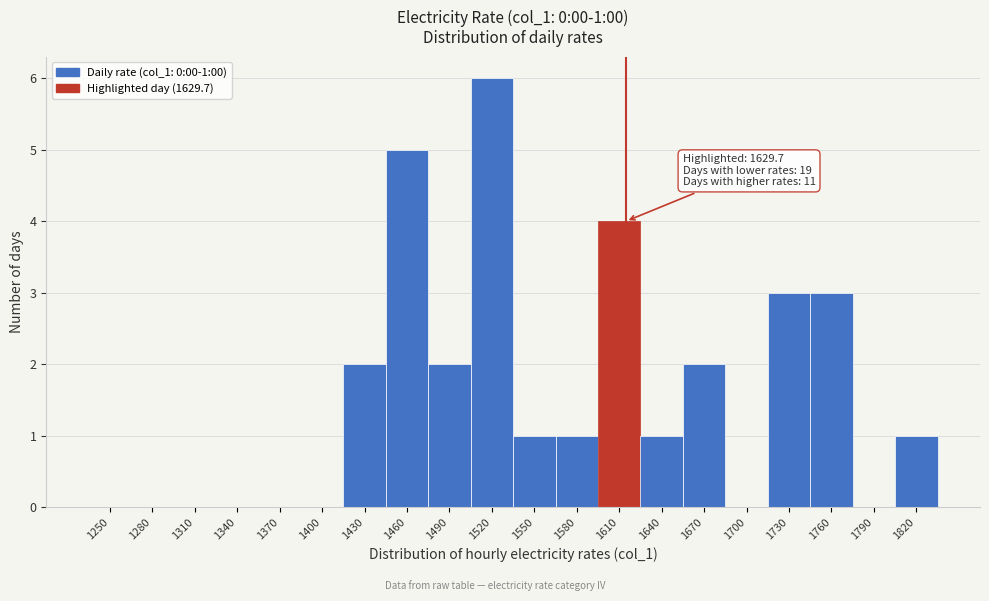

Reading left to right, what are all the values shown in this chart?

1250=0	1280=0	1310=0	1340=0	1370=0	1400=0	1430=2	1460=5	1490=2	1520=6	1550=1	1580=1	1610=4	1640=1	1670=2	1700=0	1730=3	1760=3	1790=0	1820=1